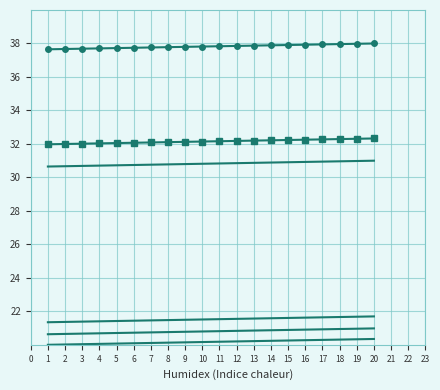

Which has a higher value, 17 or 13?

17